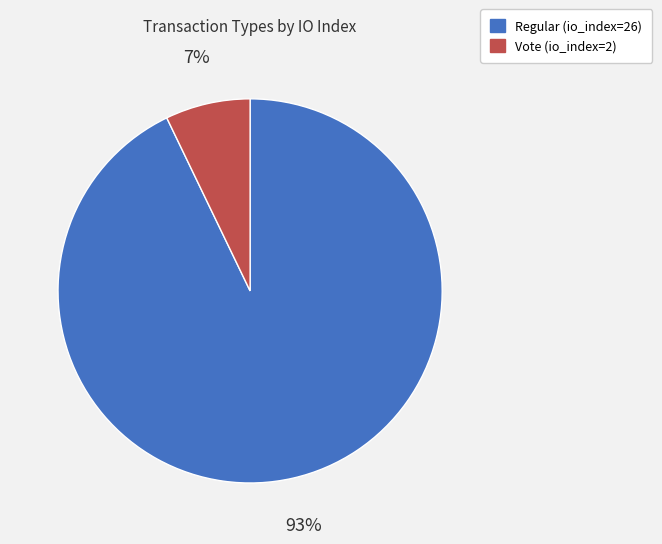

How many segments does this pie chart have?

2